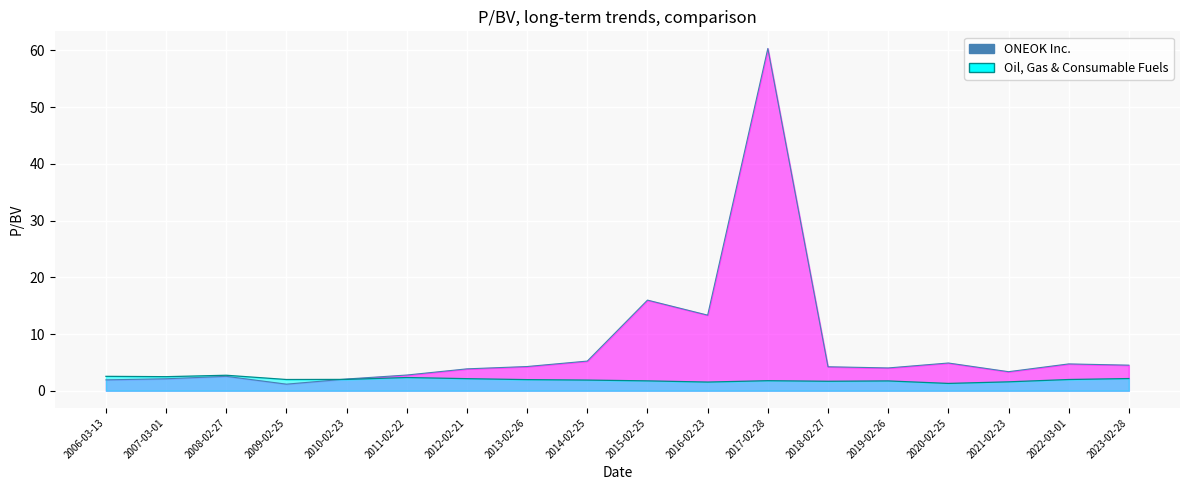

Which series has the largest range (max minus min)?

ONEOK Inc.